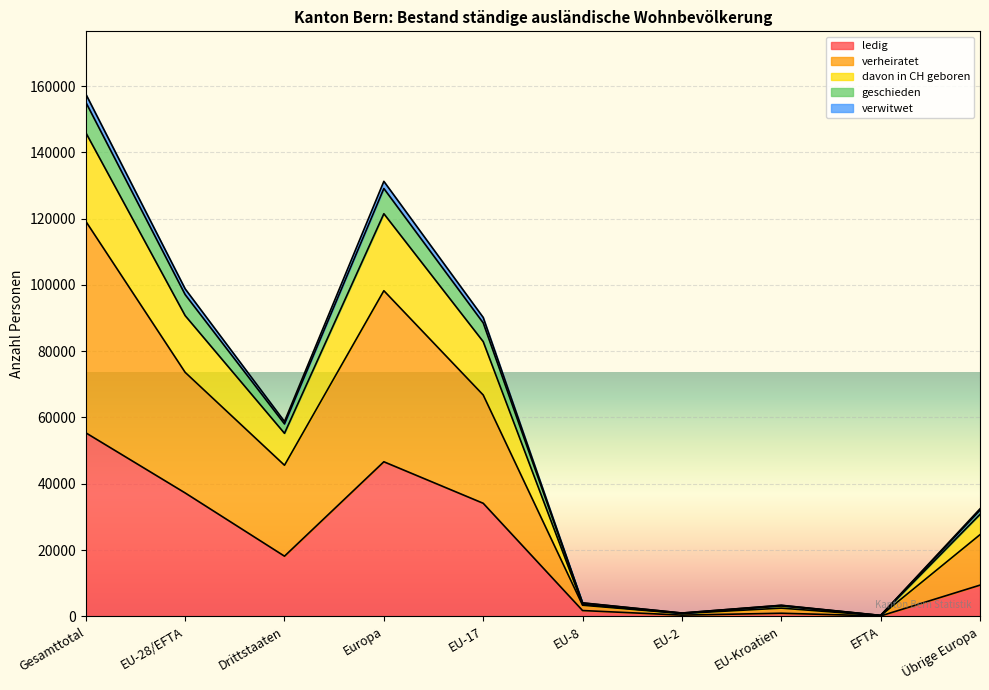

Between Gesamttotal and EFTA, which is larger?

Gesamttotal